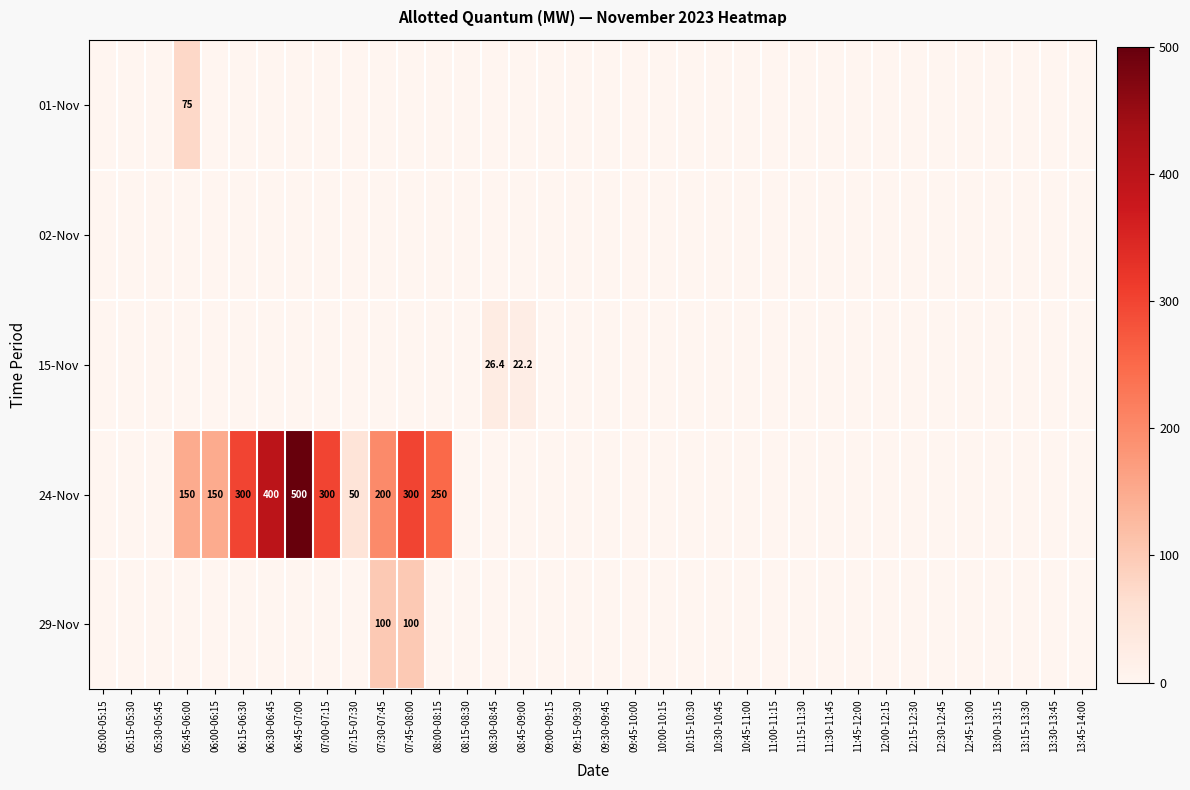

What is the maximum value shown in the chart?

500.0